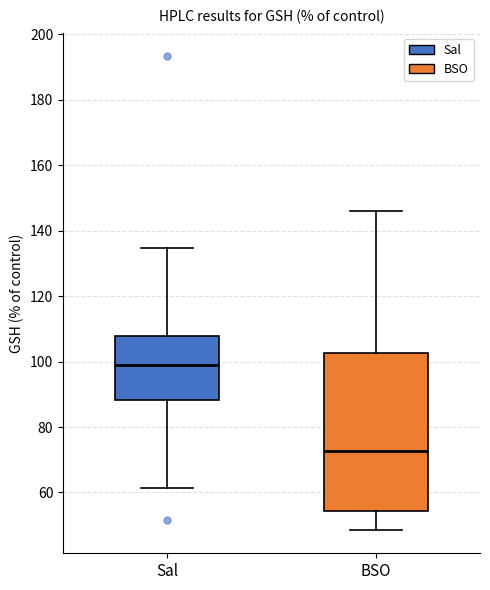

Where does the lower whisker of the box for BSO end on the y-axis? The values are not printed on the chart, so give them approximately, as read against the axis.

48